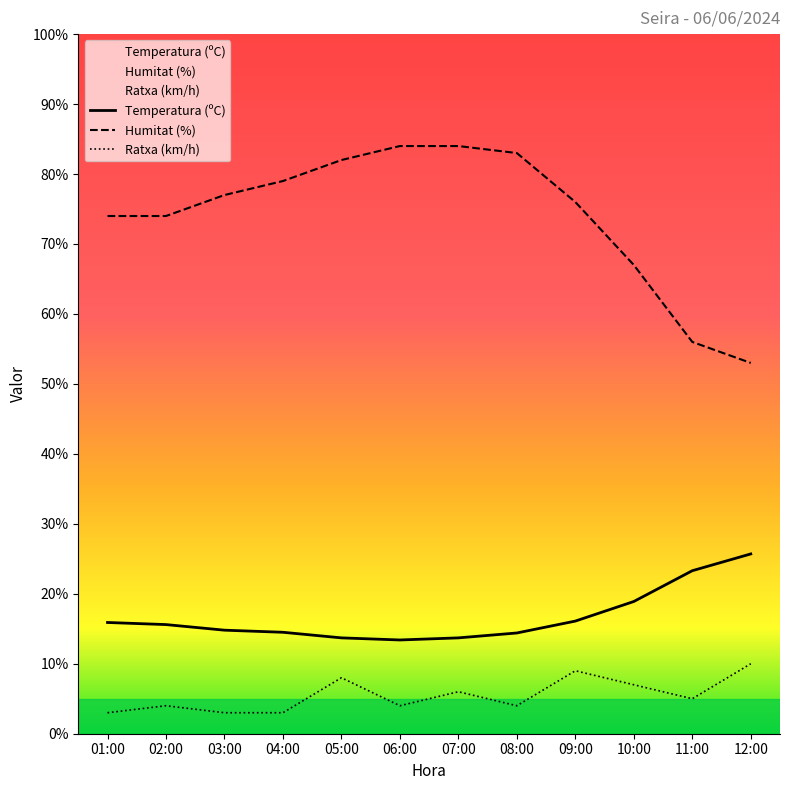

Reading left to right, extract all data points from this chart.

Temperatura (ºC): 15.9	15.6	14.8	14.5	13.7	13.4	13.7	14.4	16.1	18.9	23.3	25.7
Humitat (%): 74.0	74.0	77.0	79.0	82.0	84.0	84.0	83.0	76.0	67.0	56.0	53.0
Ratxa (km/h): 3.0	4.0	3.0	3.0	8.0	4.0	6.0	4.0	9.0	7.0	5.0	10.0